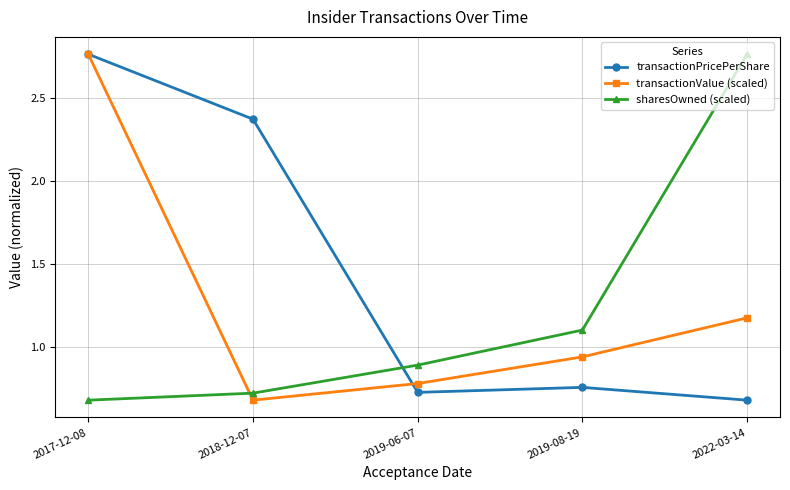

What is the sum of all transactionPricePerShare values?

7.3